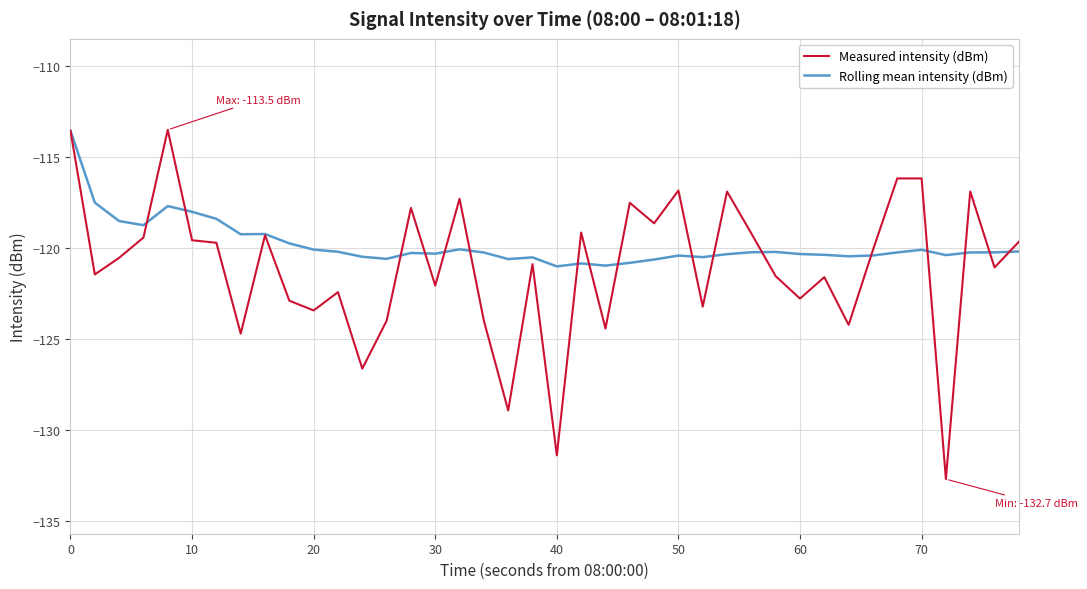

What are all the series names shown in the legend?

Measured intensity (dBm), Rolling mean intensity (dBm)